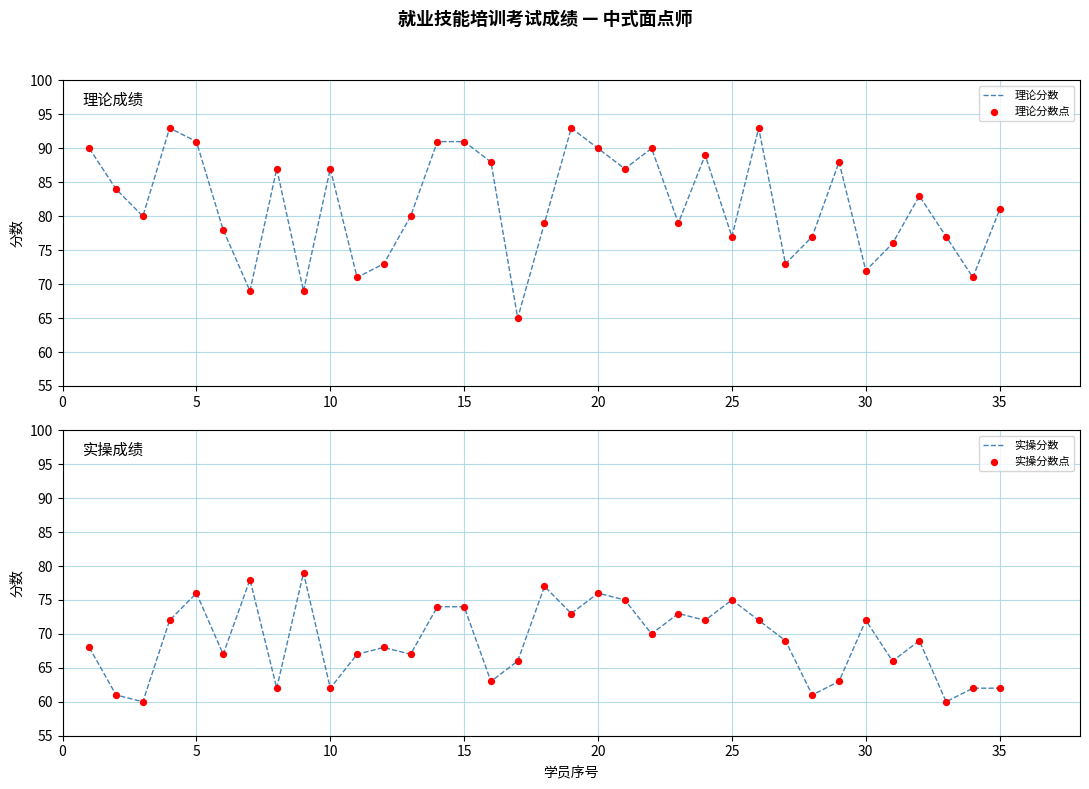

Which series reaches the minimum Y coordinate?

实操分数